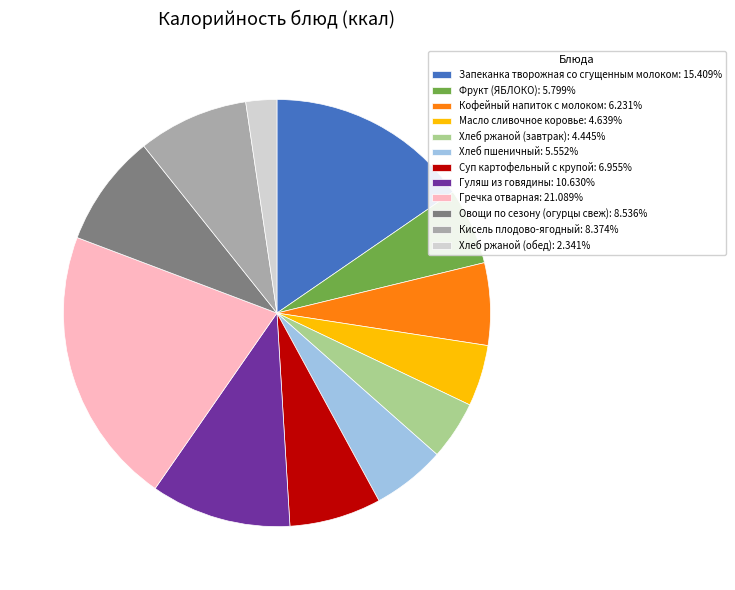

What is the largest slice in the pie chart?

Гречка отварная